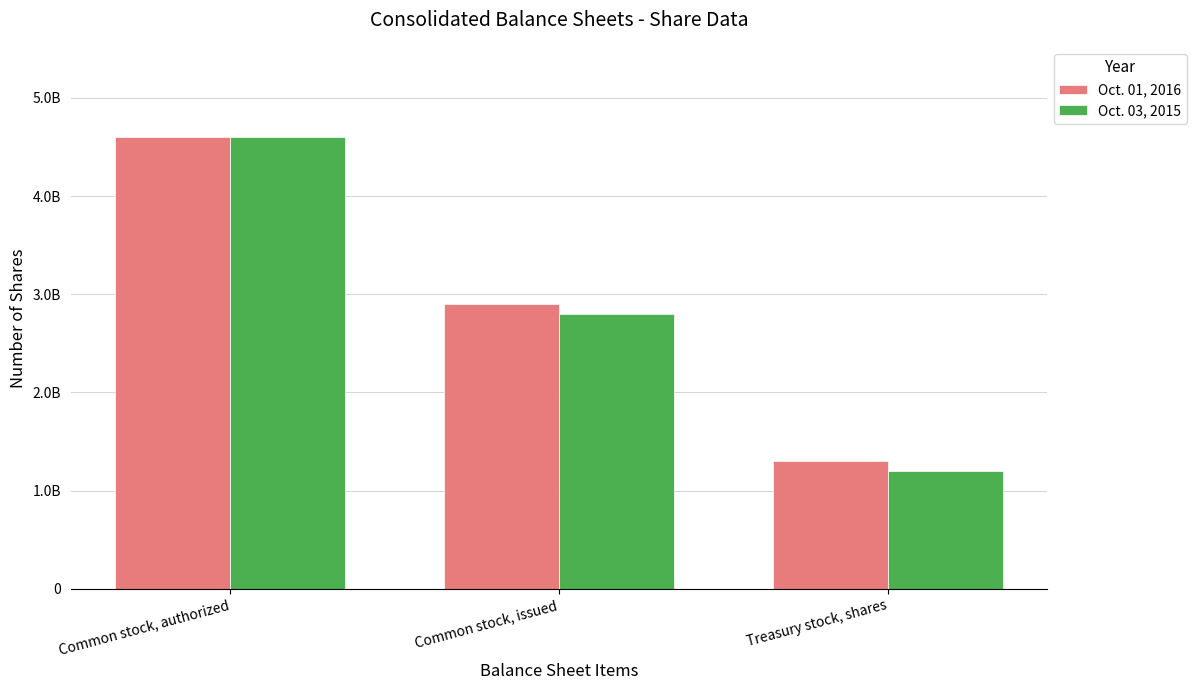

What are all the series names shown in the legend?

Oct. 01, 2016, Oct. 03, 2015